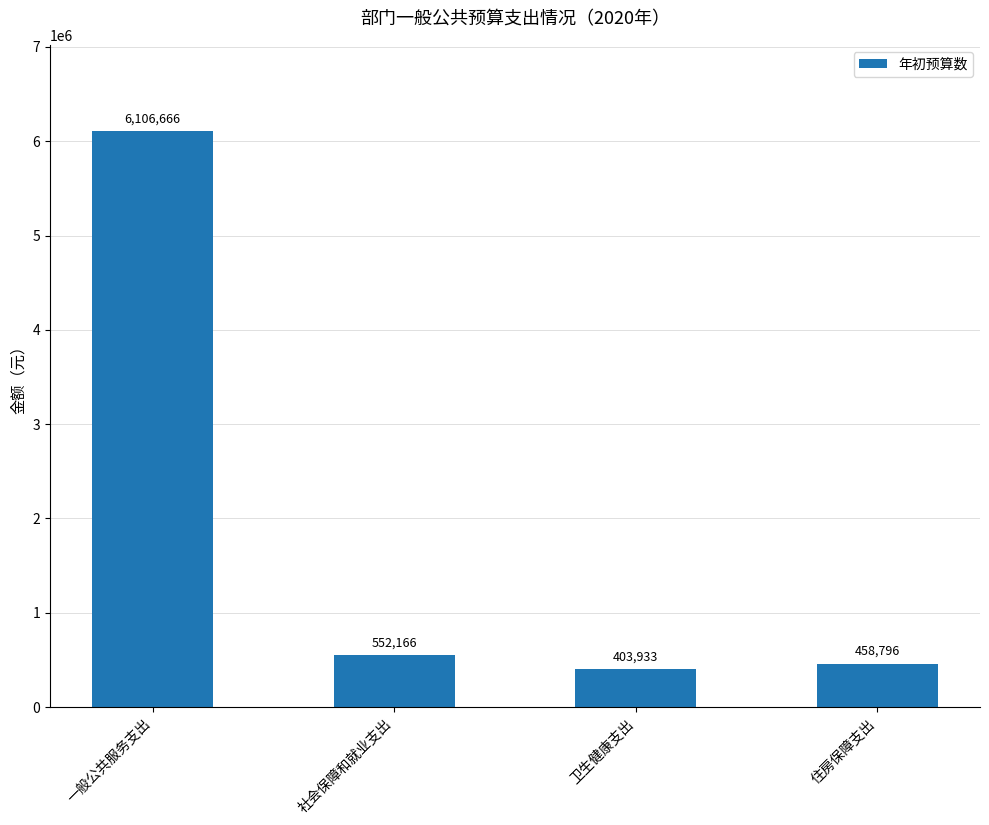

The value at 社会保障和就业支出 is 772221. True or false?

False